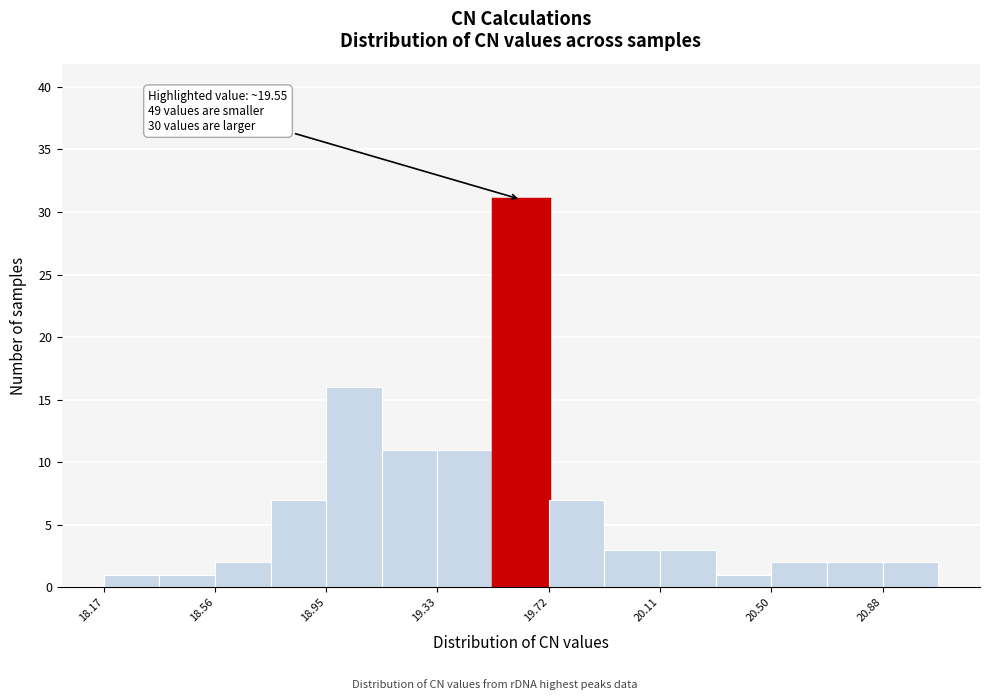

Read against the x-axis, roughly where is the centre of the tallest bar?

19.60